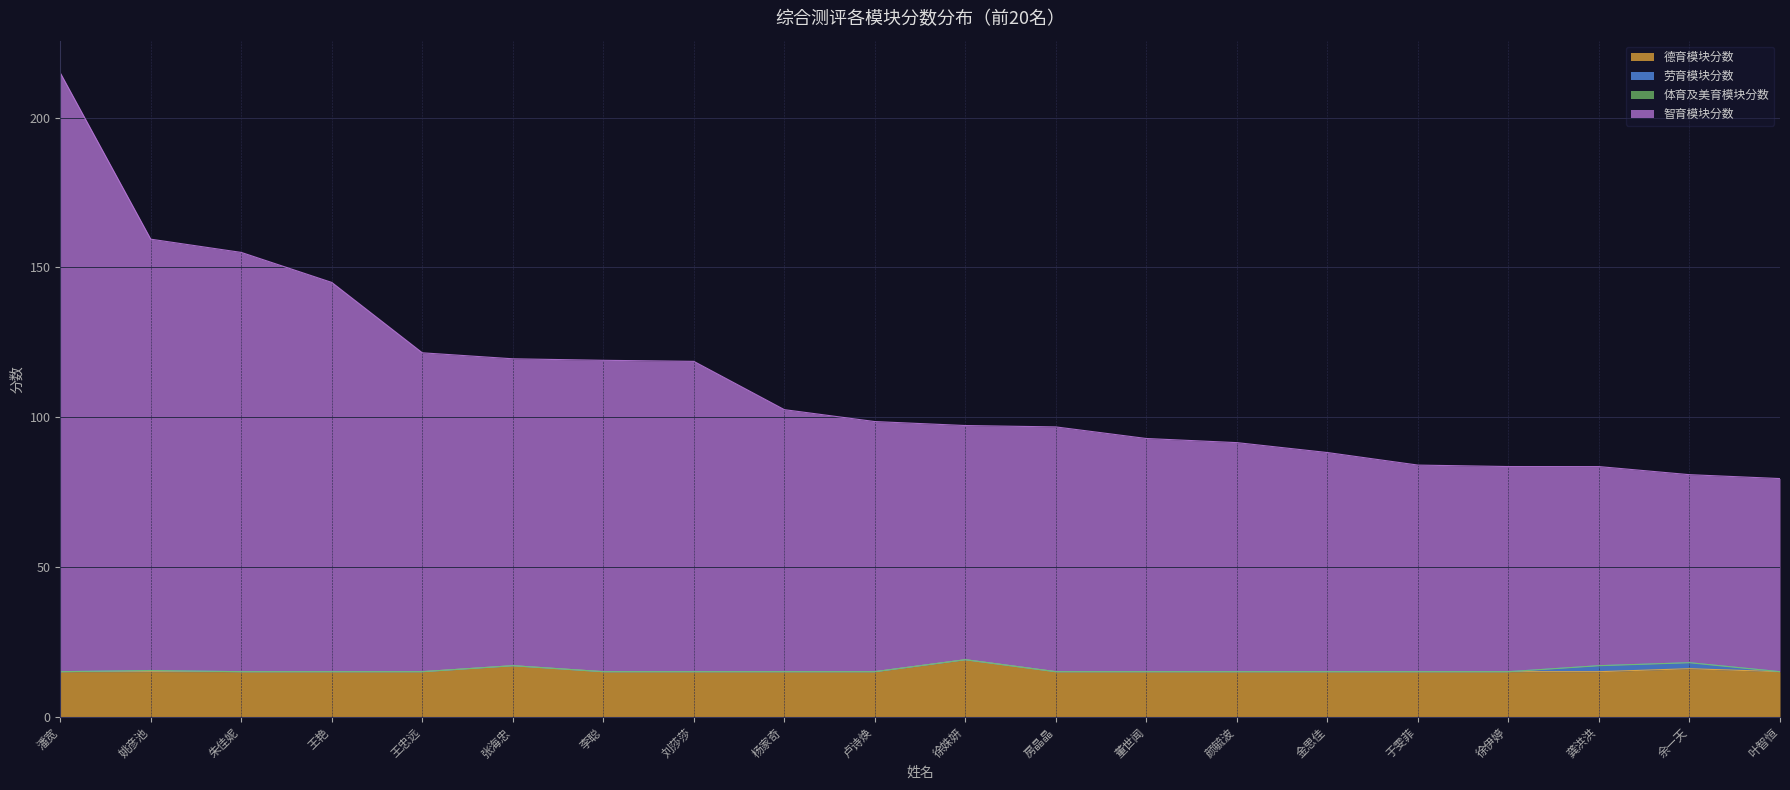

At which category is the sum across all series the highest?

潘宽